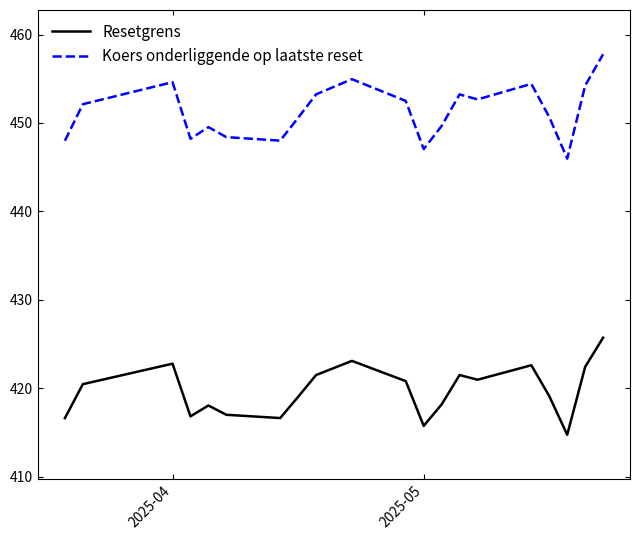

True or false: Koers onderliggende op laatste reset and Resetgrens intersect in this chart.

False